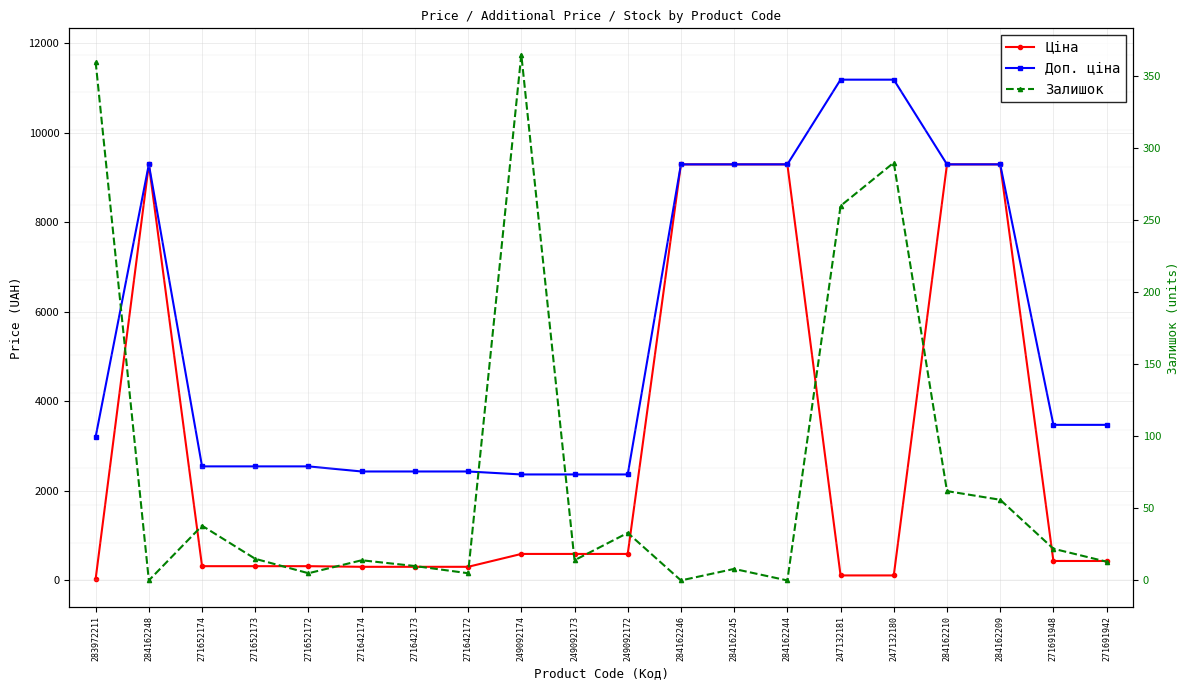

Rank the series by their average value, from highest to lowest.

Доп. ціна, Ціна, Залишок